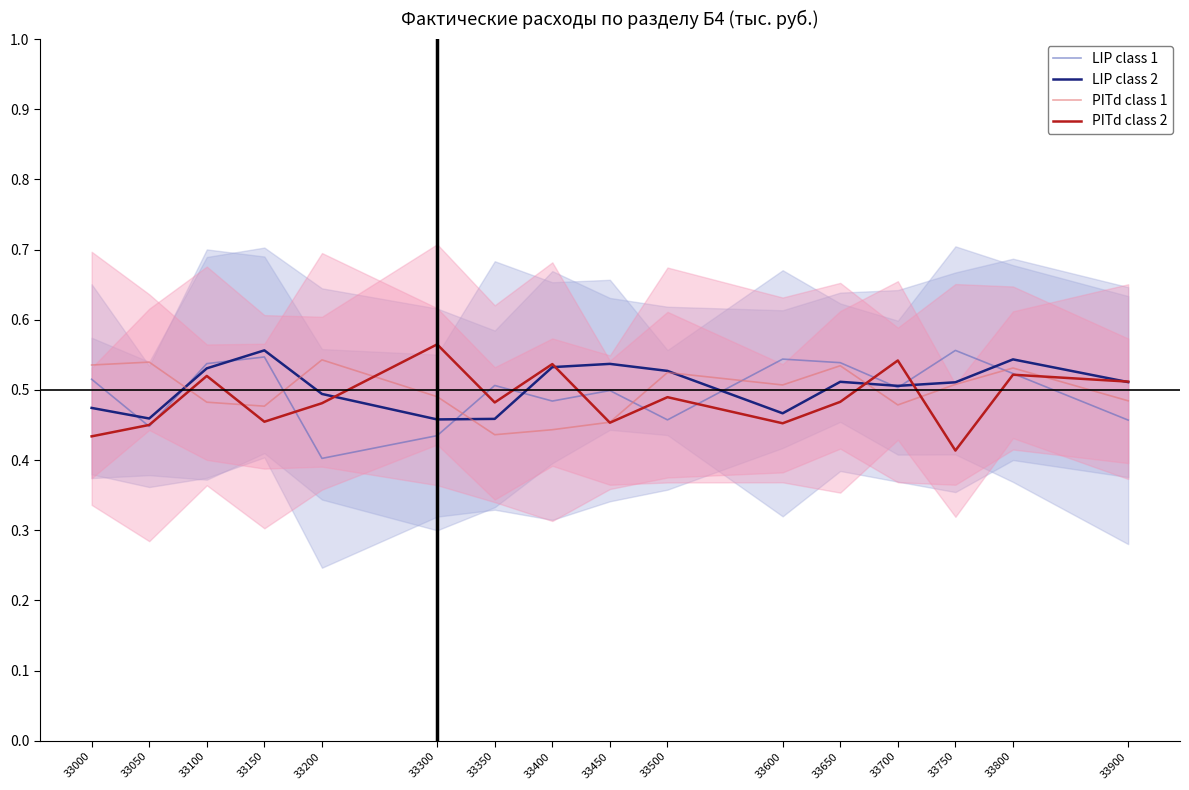

In PITd class 1, how many points are lower than both neighbors (excluding endpoints)?

4